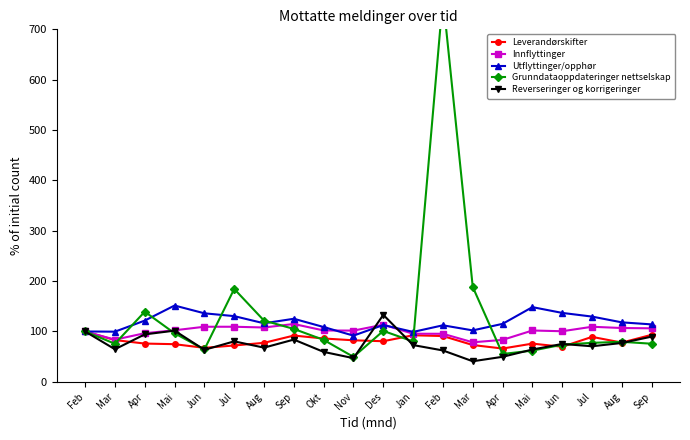

At which category does Leverandørskifter reach its first local peak?

Sep